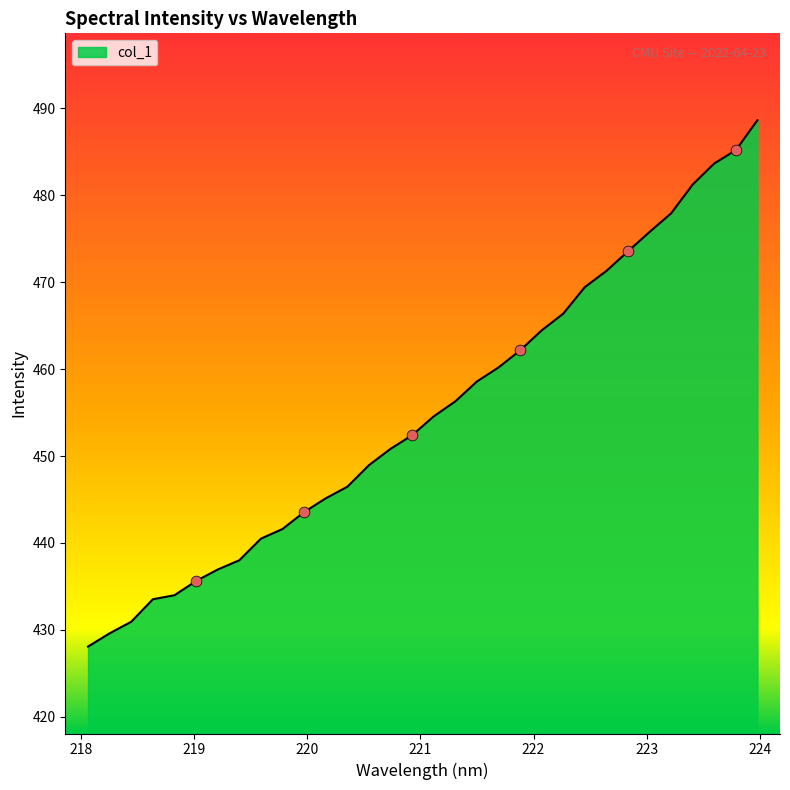

What is the maximum value shown in the chart?

488.6